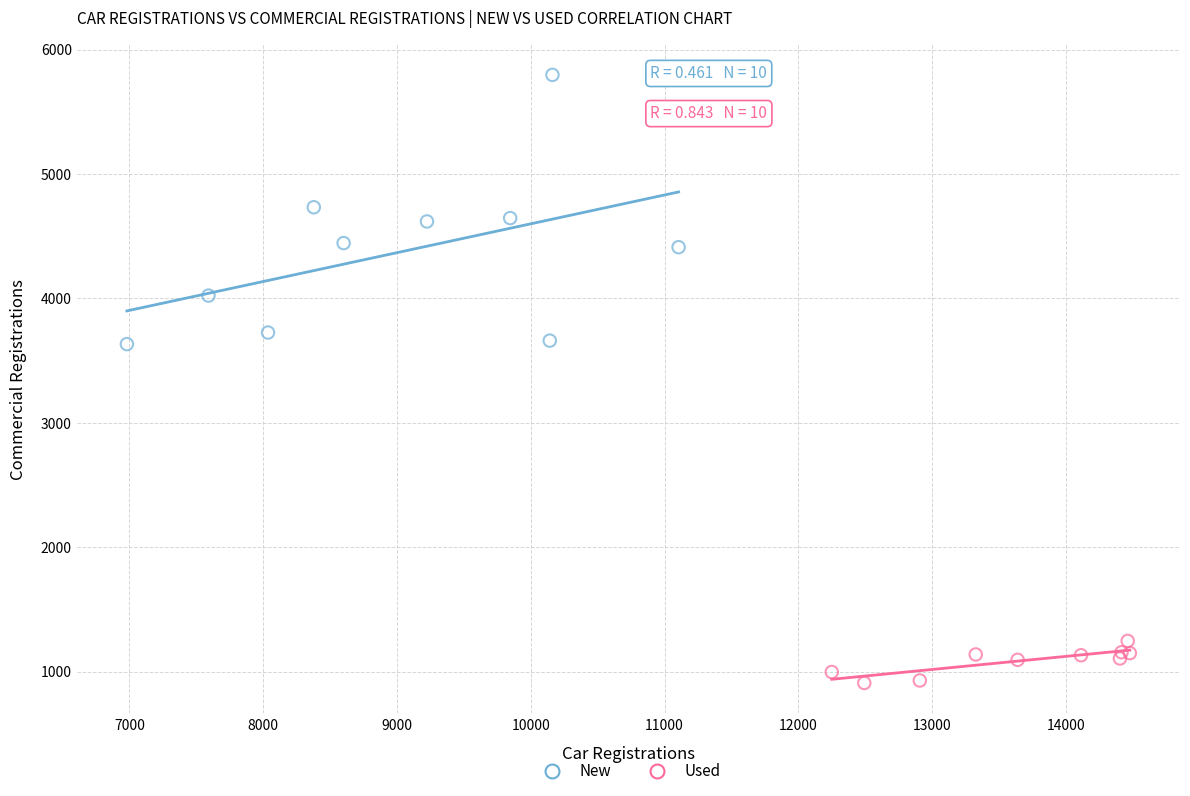

Which series has the widest spread of Y values?

New